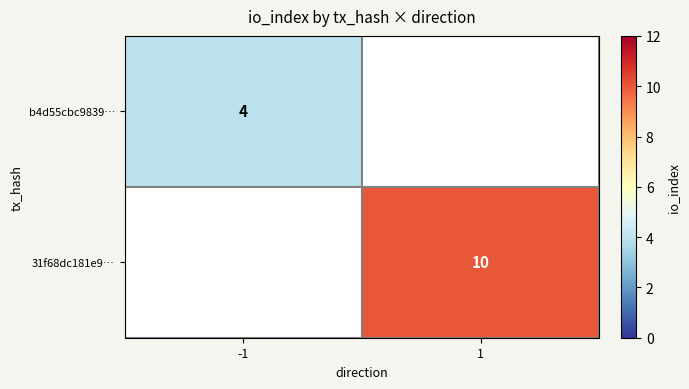

Is it true that b4d55cbc9839… equals 2 at -1?

False